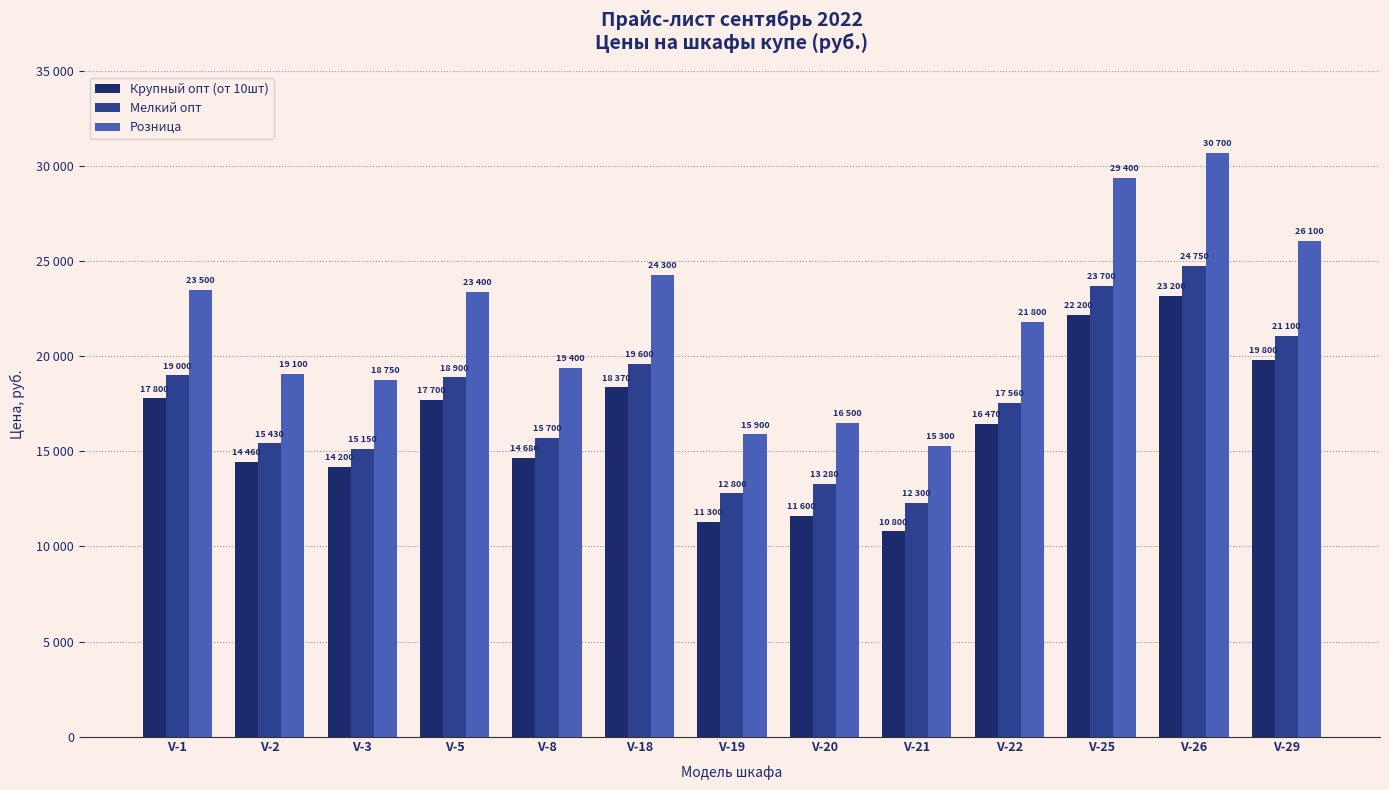

Is it true that Крупный опт (от 10шт) equals 16885 at V-19?

False